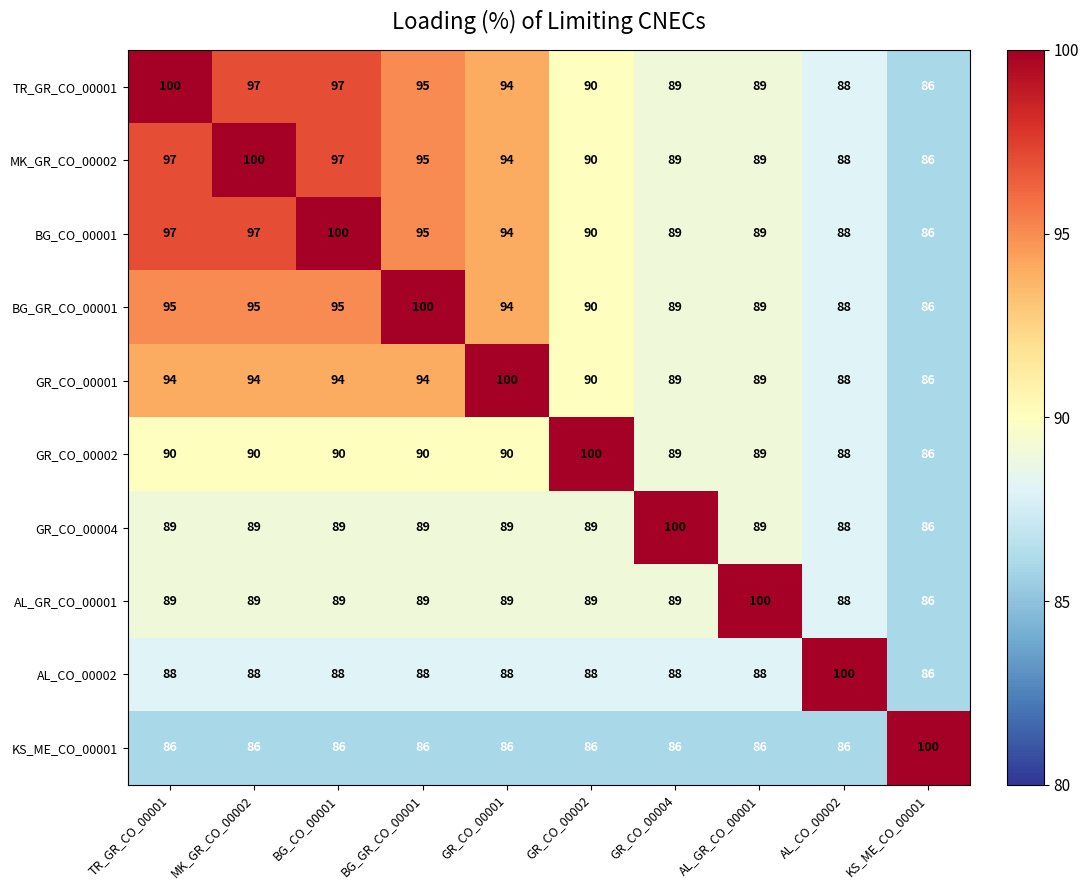

What is the maximum value shown in the chart?

100